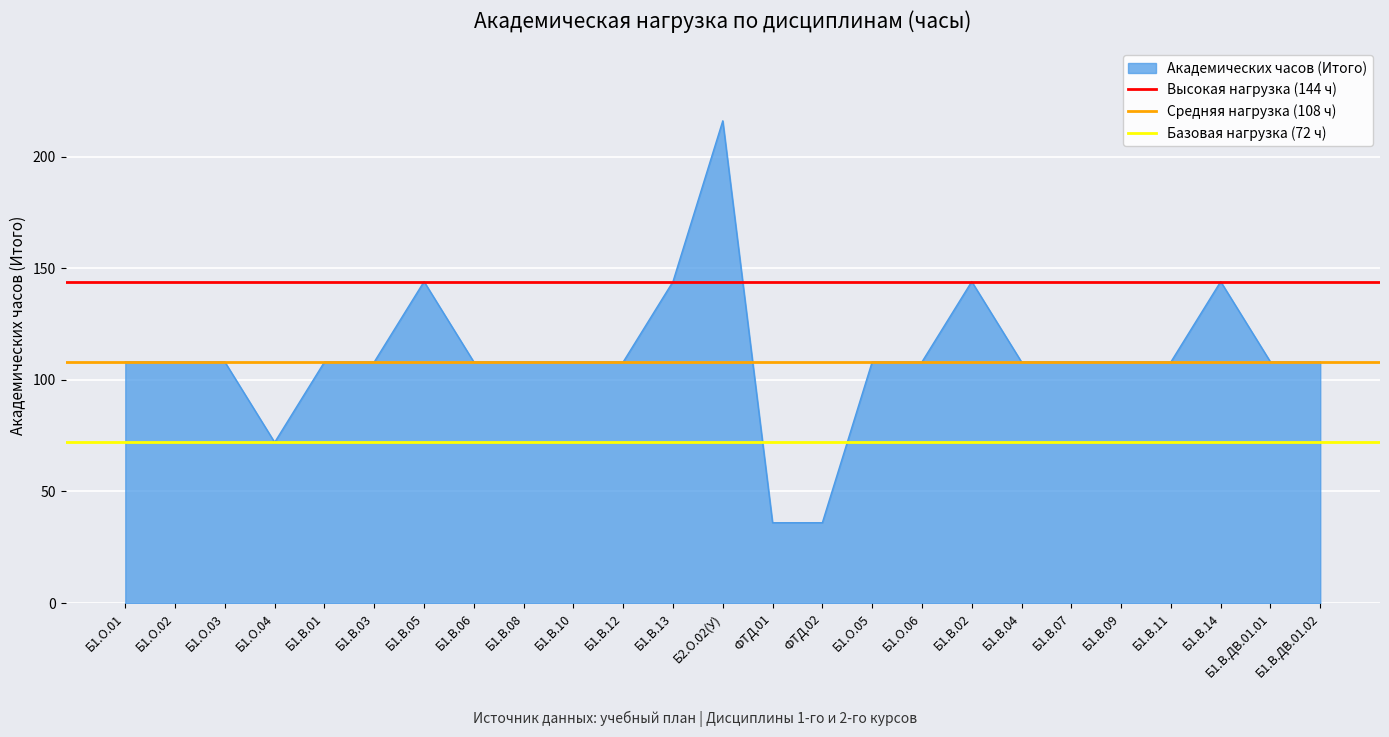

The value of Академических часов (Итого) at Б1.О.02 is 108. True or false?

True